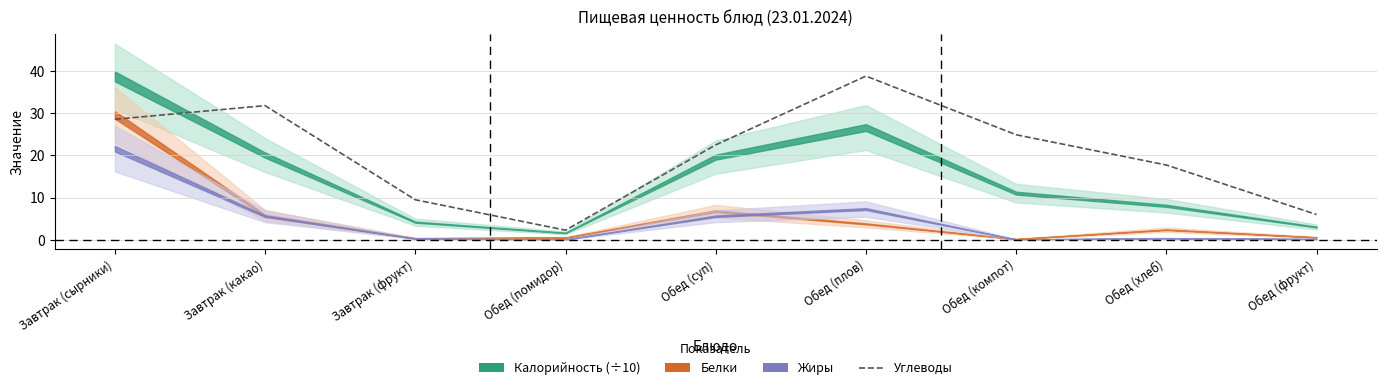

At which label does the data first exceed 22?

Завтрак (сырники)